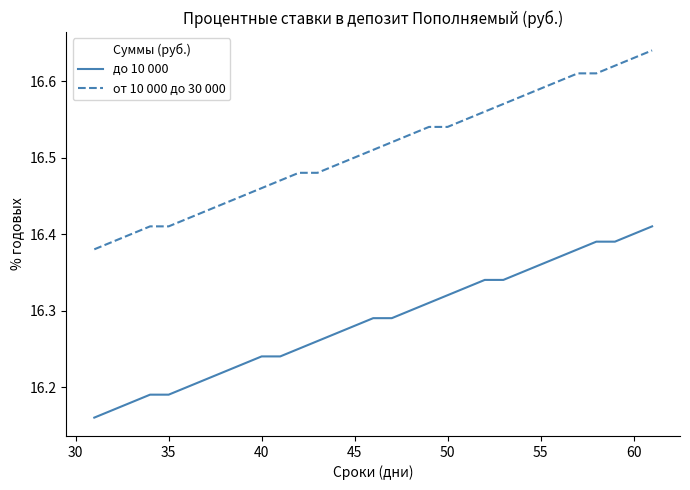

Which series has the largest range (max minus min)?

от 10 000 до 30 000